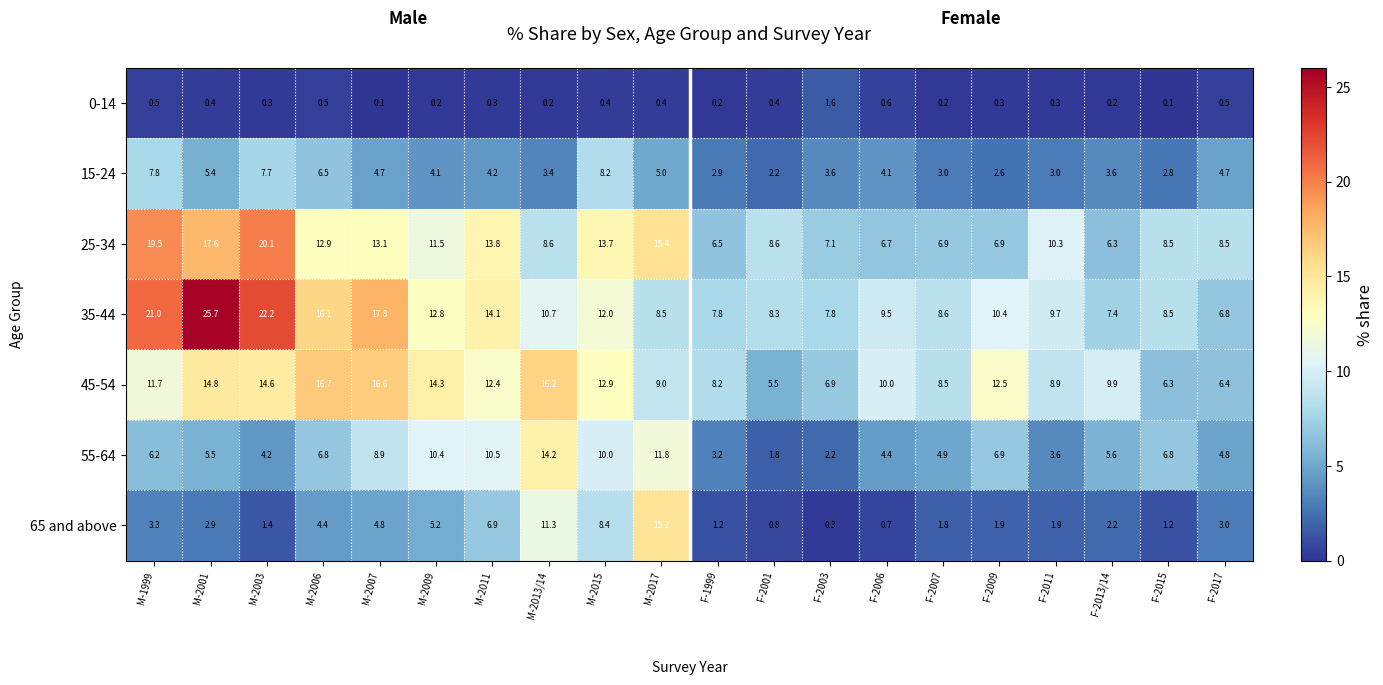

What is the difference between the 45-54 values at M-2006 and M-1999?

5.0